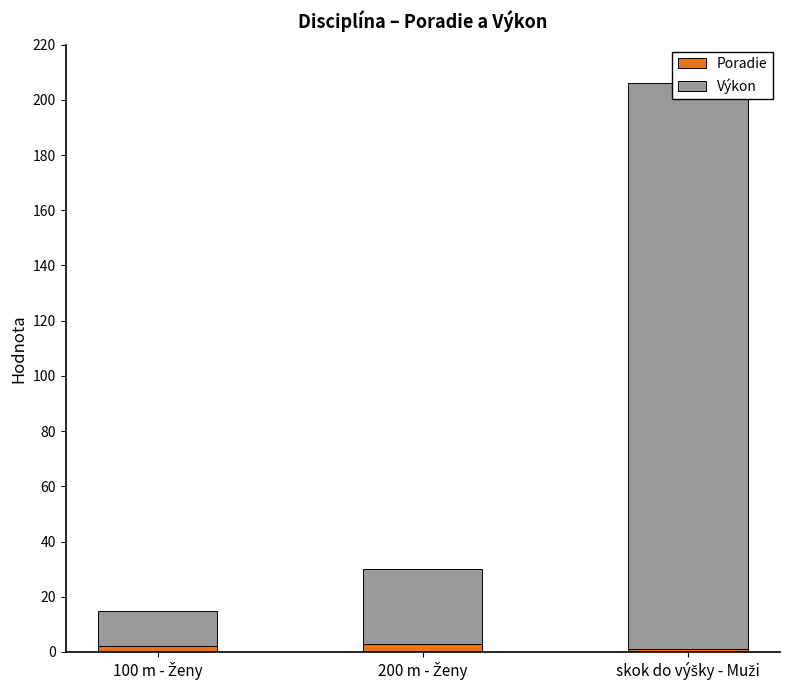

What are all the series names shown in the legend?

Poradie, Výkon